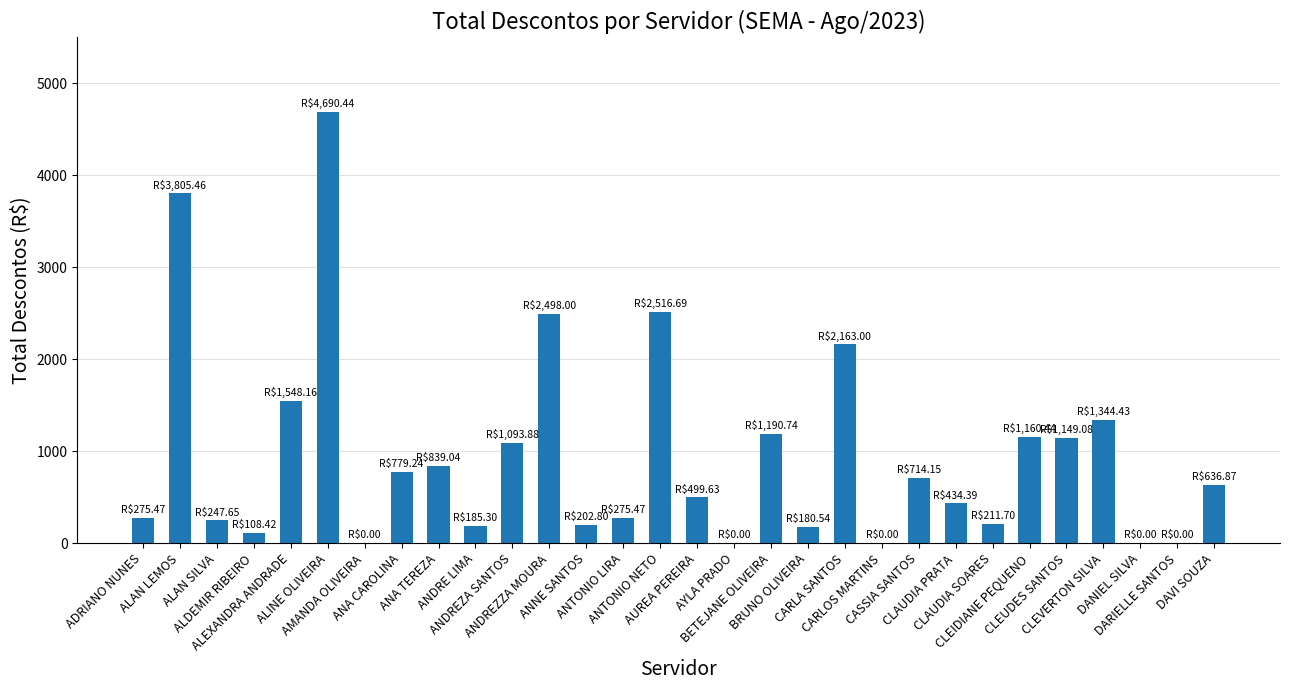

The chart shows a value of 2163.0 at CARLA SANTOS. True or false?

True